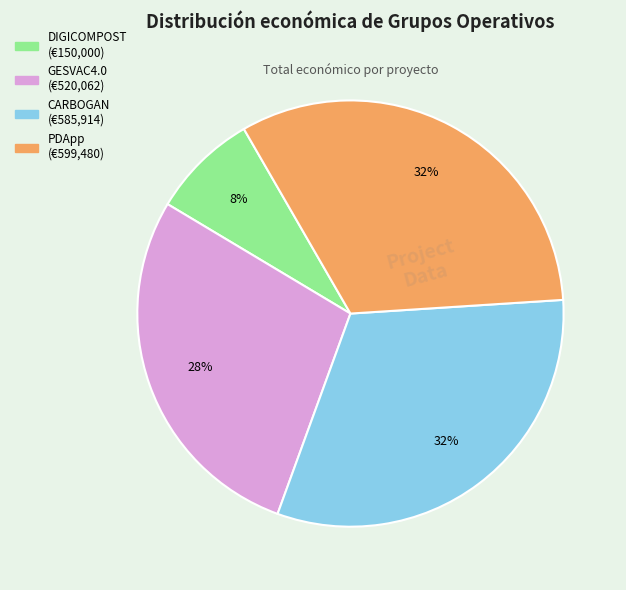

Count the number of slices in the pie.

4